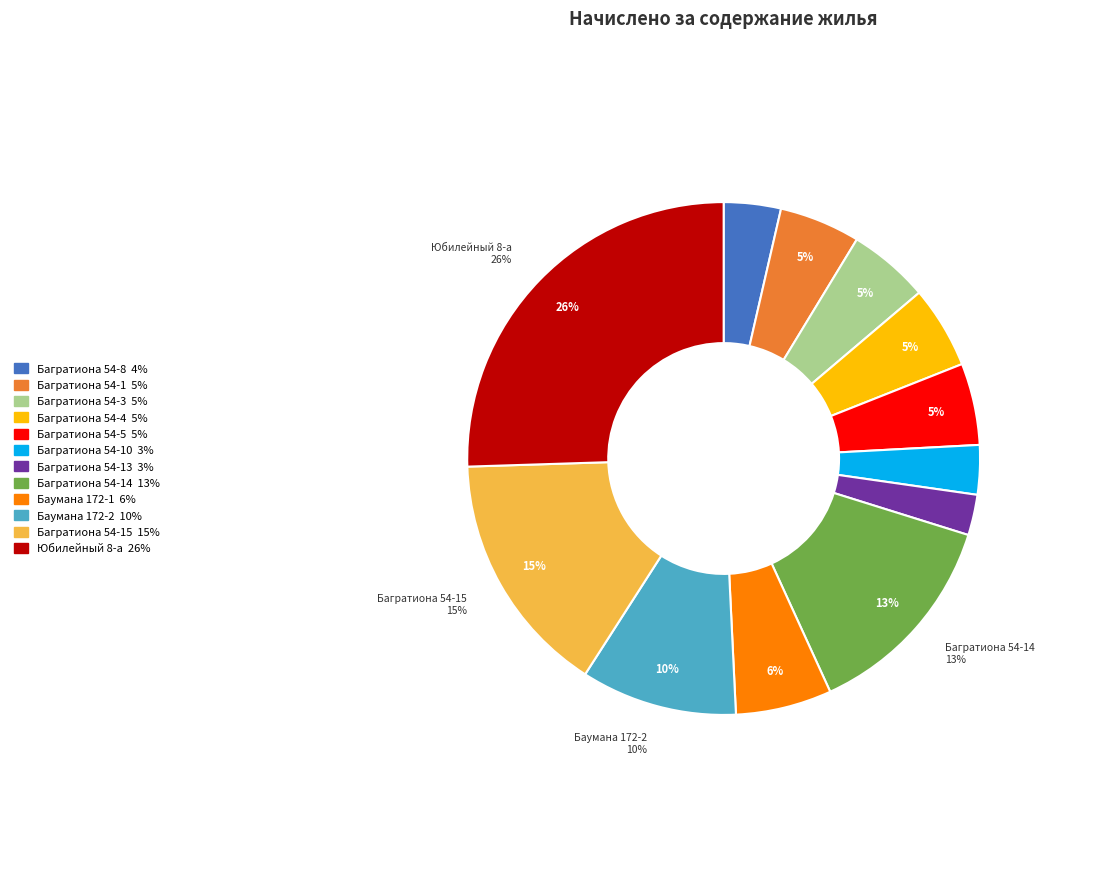

To the nearest percent, what portion does Багратиона 54-4 represent?

5%